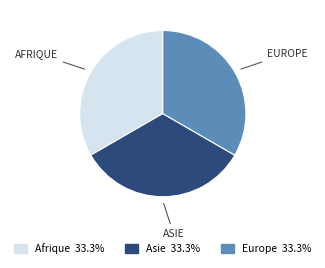

Is there any slice that represents more than half of the pie?

No